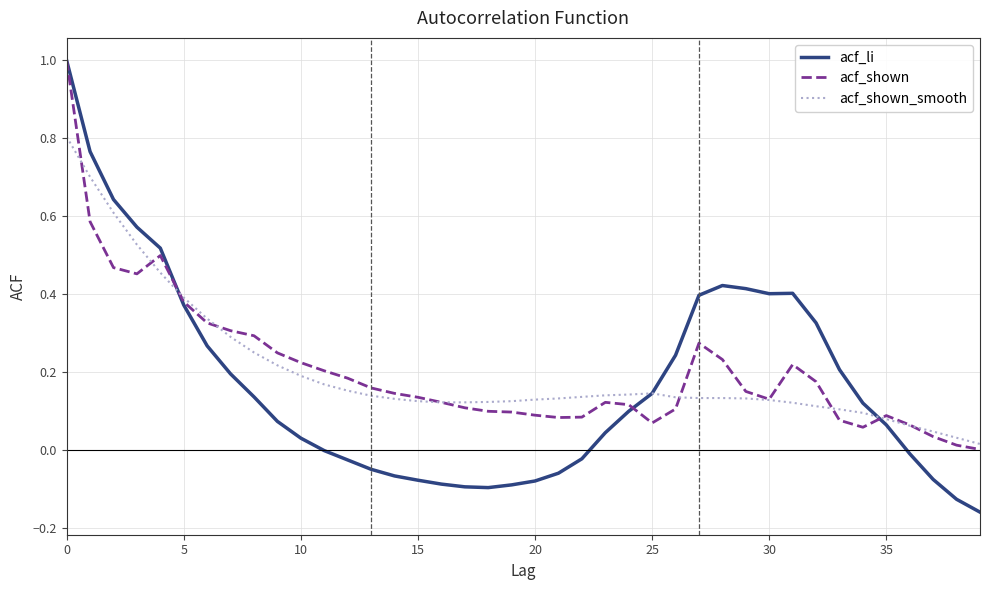

What is the maximum value for acf_shown?

1.0